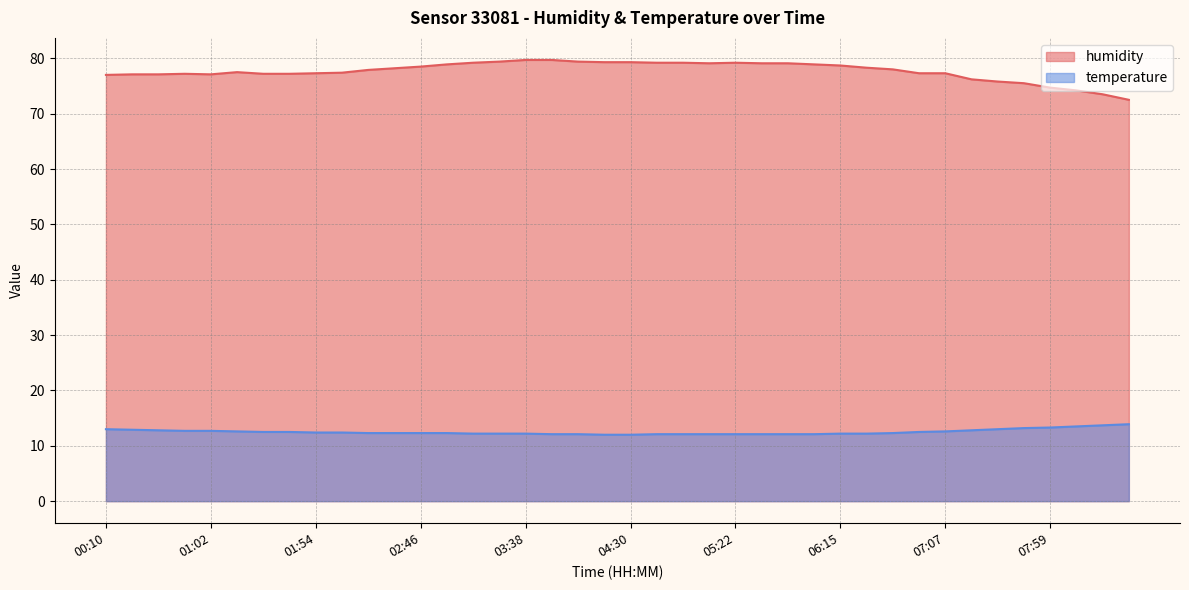

True or false: humidity and temperature intersect in this chart.

False